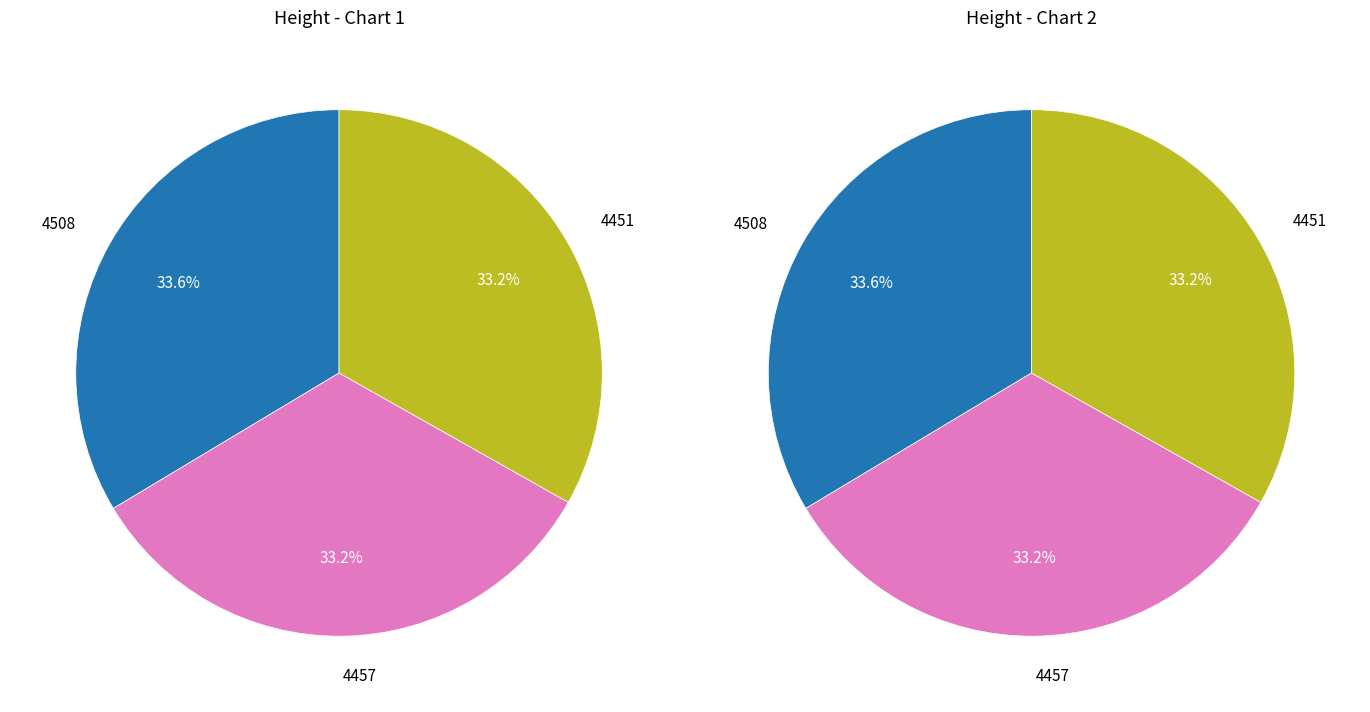

How many slices are in this pie chart?

3